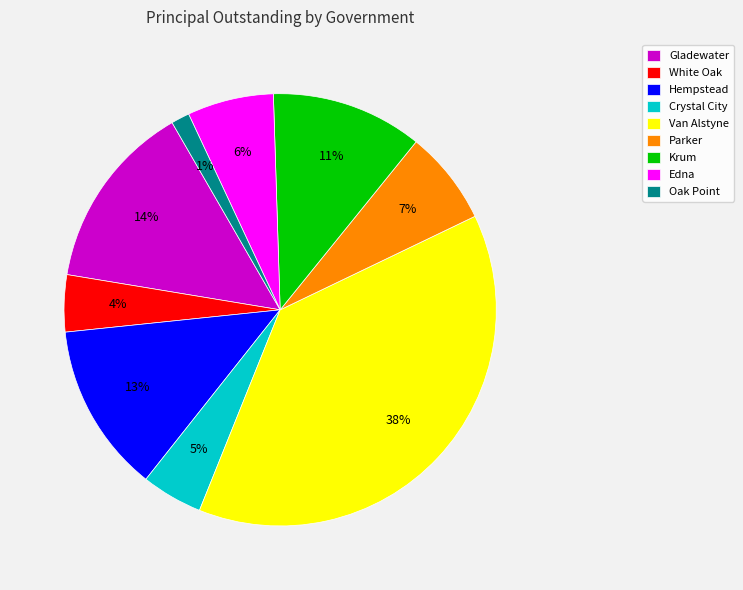

Which slice is the smallest?

Oak Point